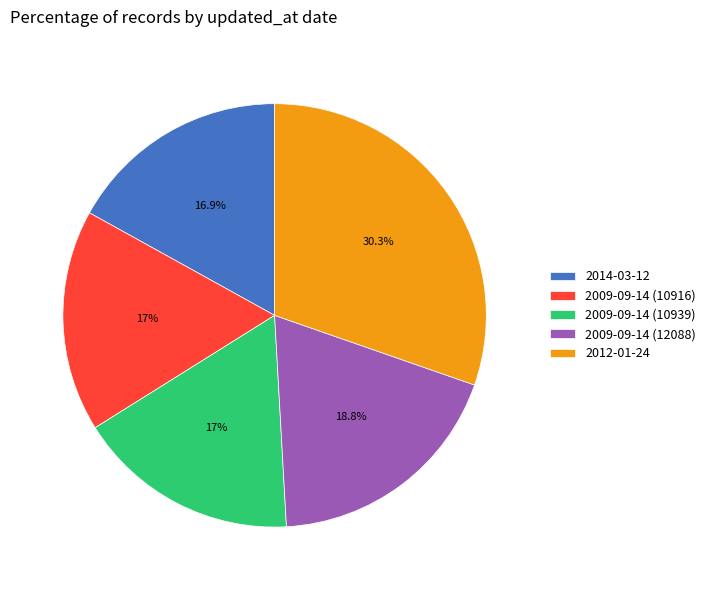

To the nearest percent, what is the difference between the 2009-09-14 (10939) and 2009-09-14 (12088) slice percentages?

2%